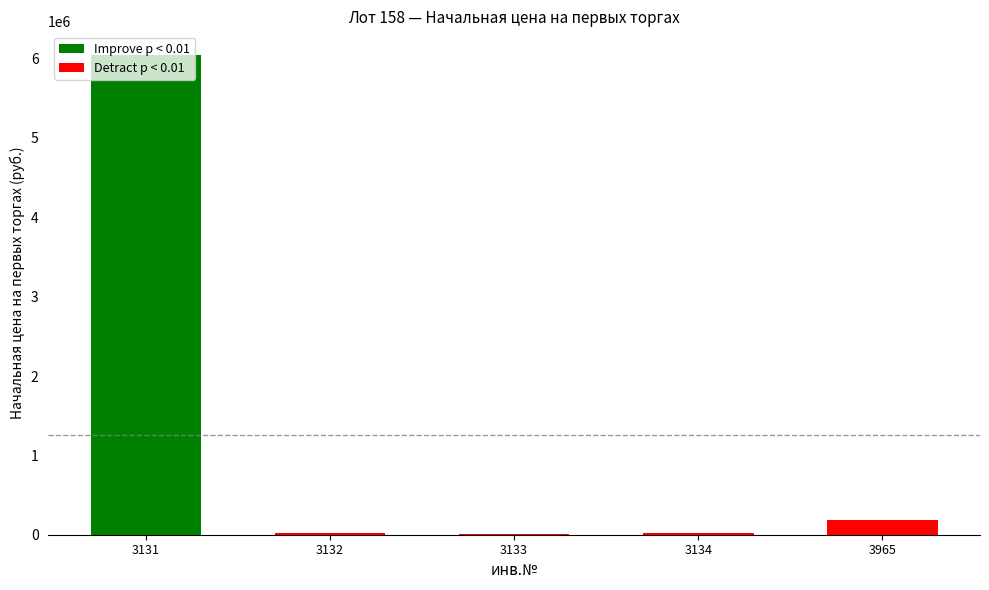

Where does the data first go above 19000?

3131